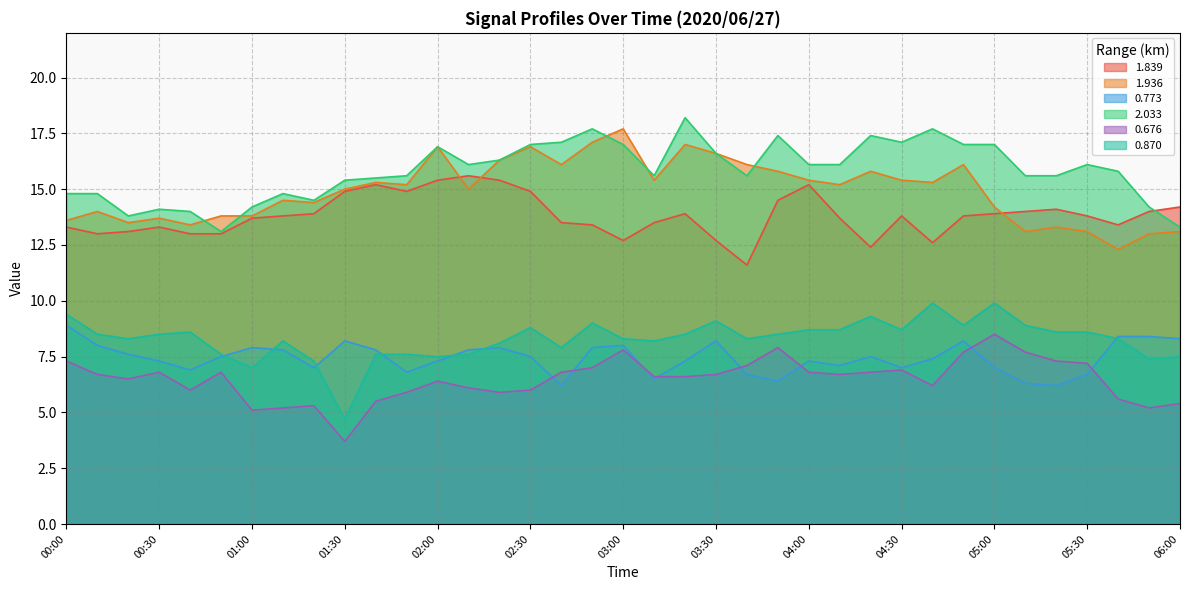

At which category is the sum across all series the highest?

02:50